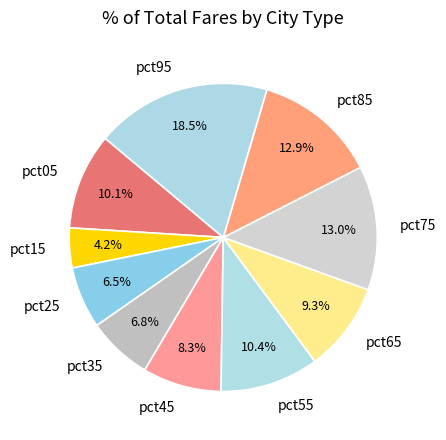

Which slice is the smallest?

pct15